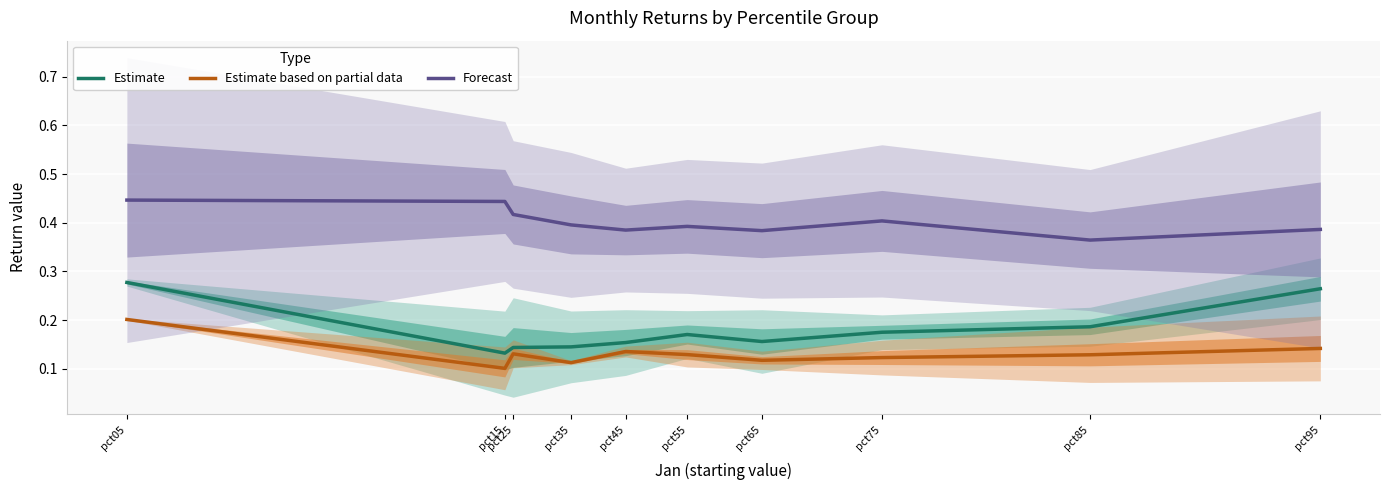

How many interior local peaks does the Estimate series have?

1